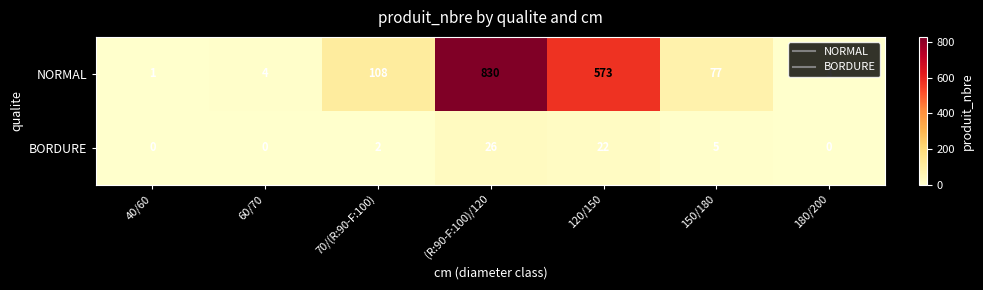

True or false: NORMAL has a value of 4 at 180/200.

False